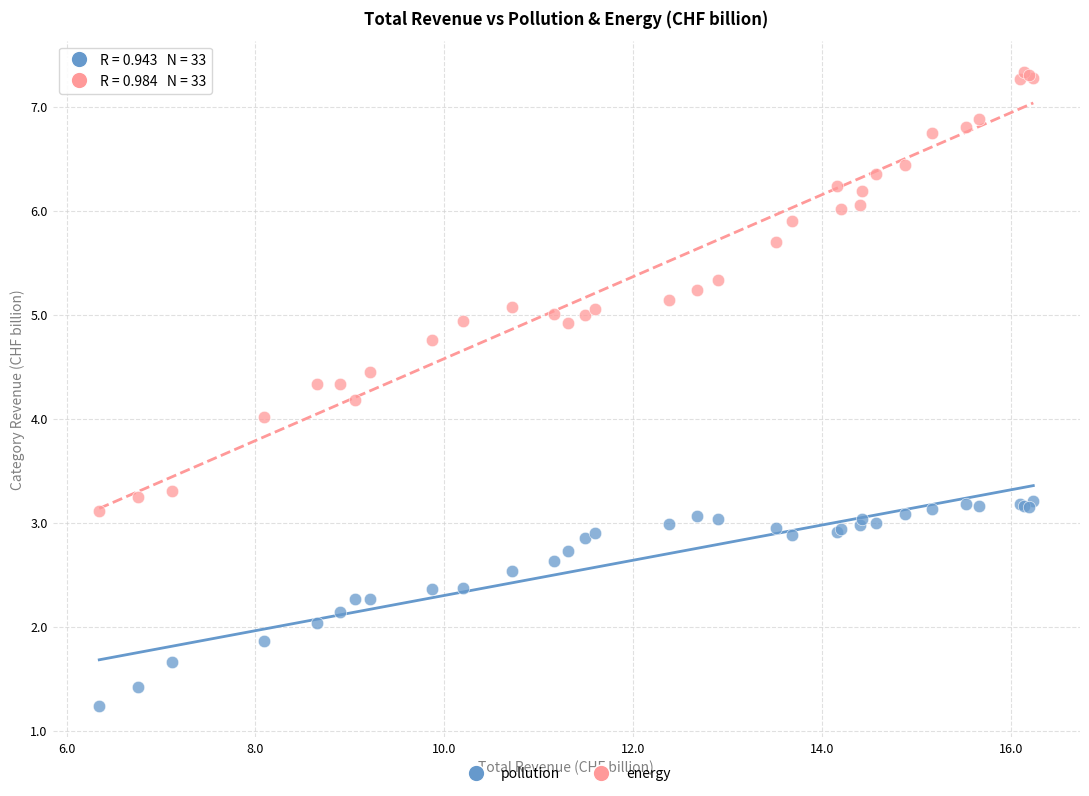

Which series reaches the maximum Y coordinate?

energy